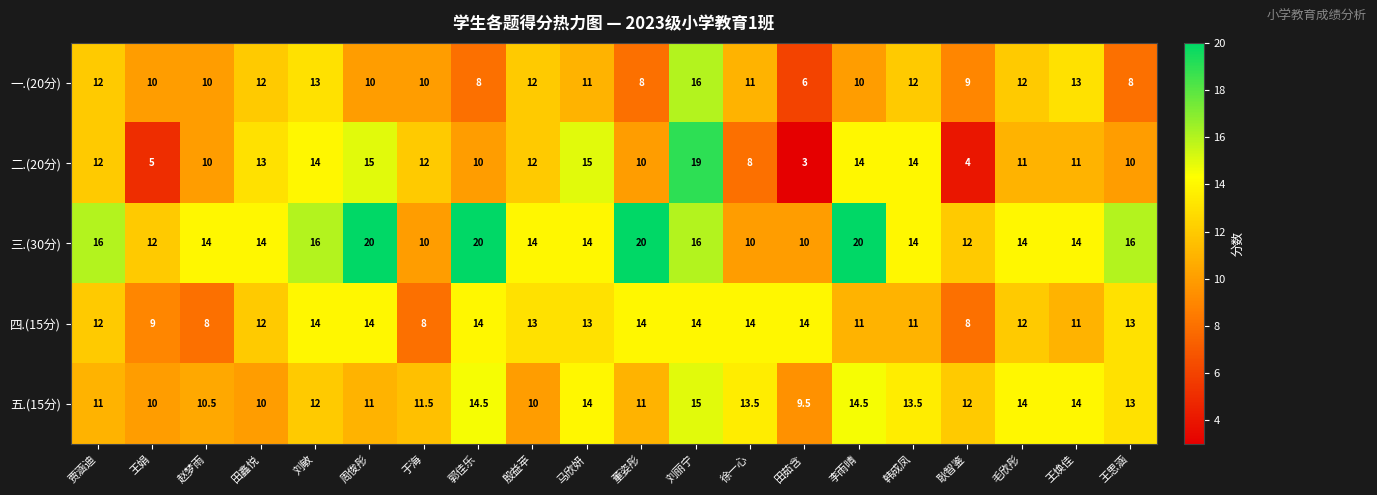

What value does the 三.(30分) series have at 徐一心?

10.0